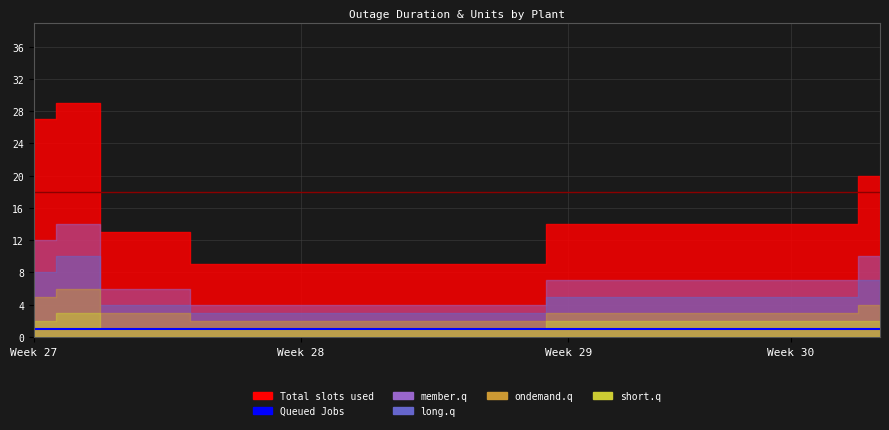

True or false: member.q has a value of 2 at TOCOPILLA_U16-TG+TV_GNL_A.

False